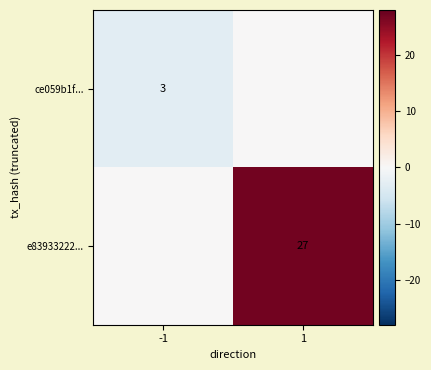

Between -1 and 1, which is larger?

1